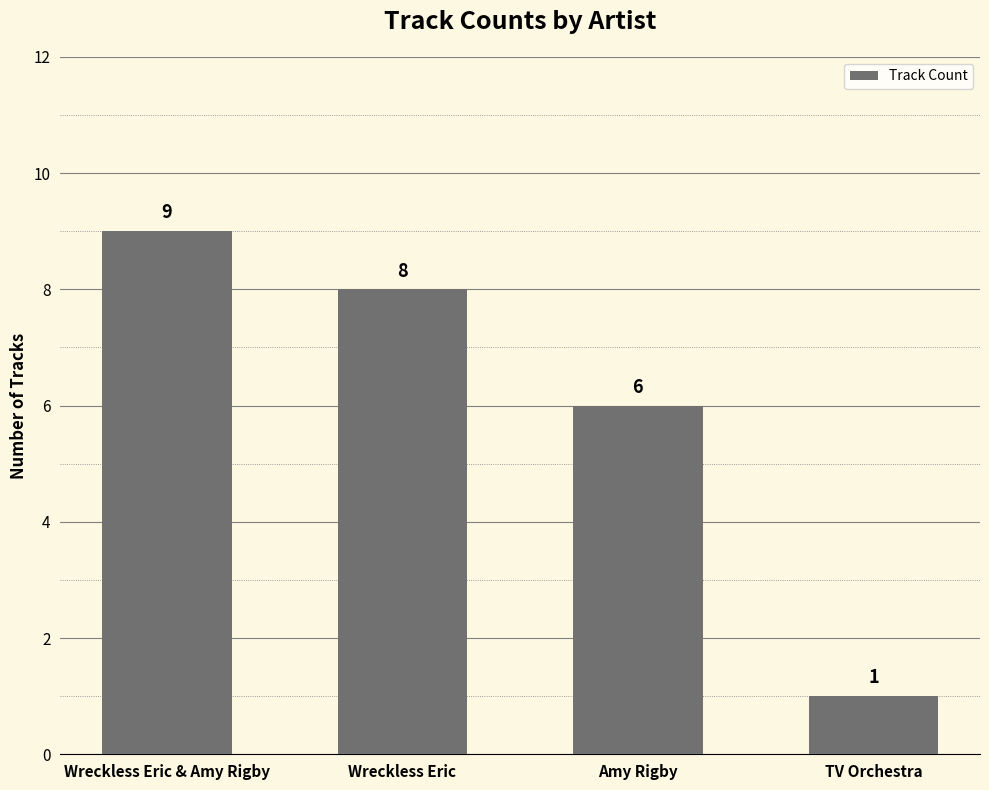

What value does the data have at Wreckless Eric & Amy Rigby?

9